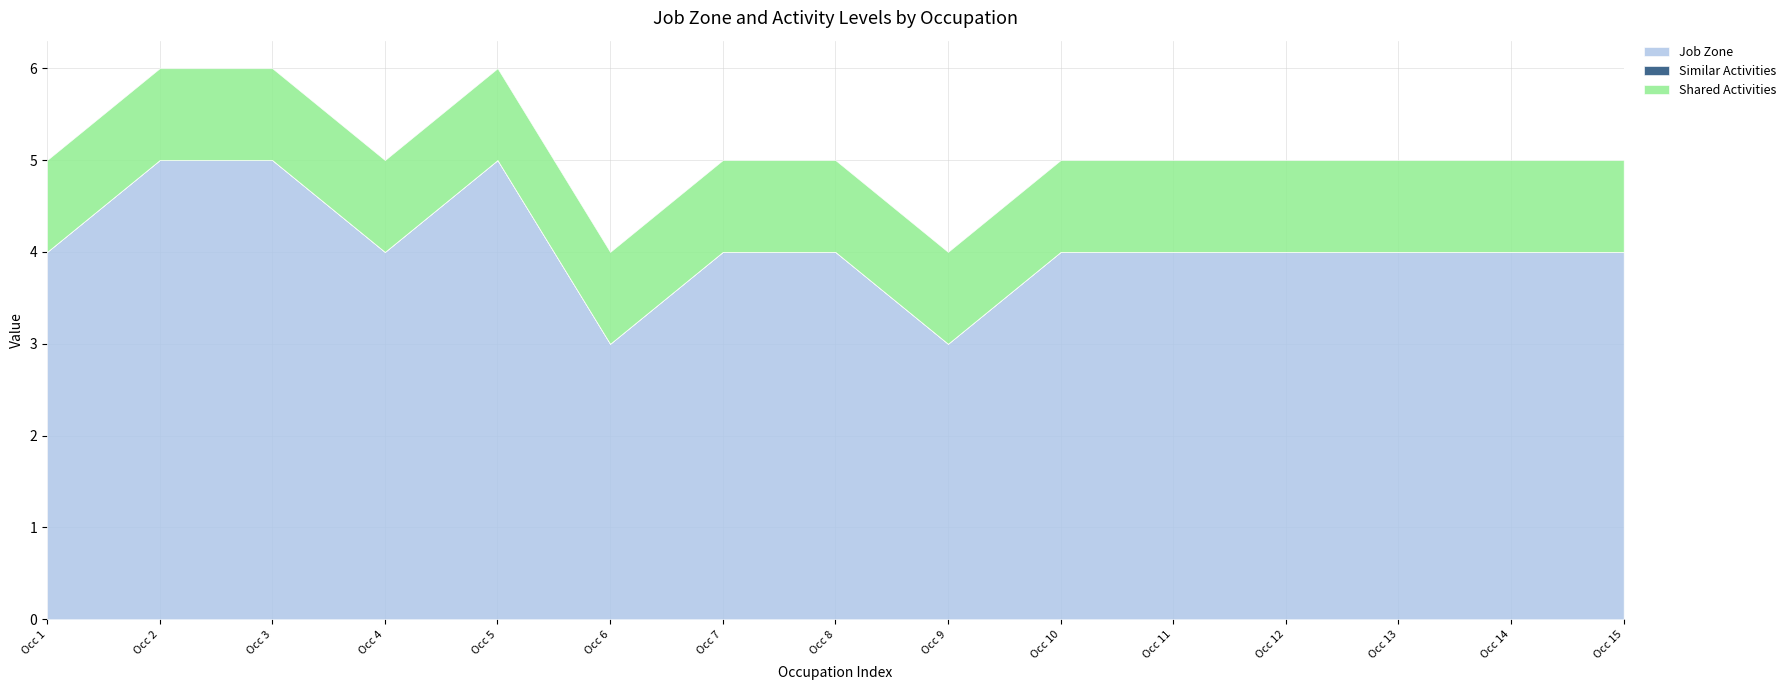

Which series has the largest total across all categories?

Job Zone